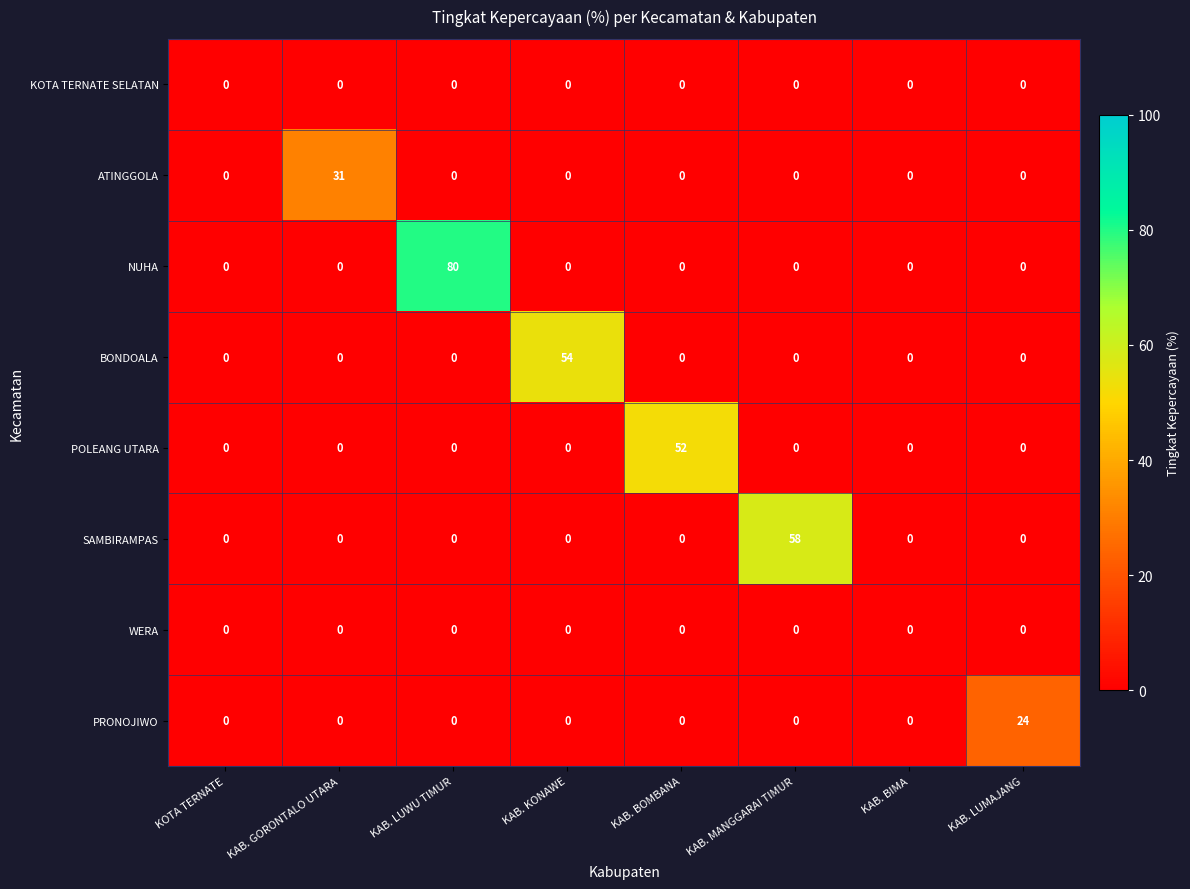

Which series has the widest spread of values?

NUHA